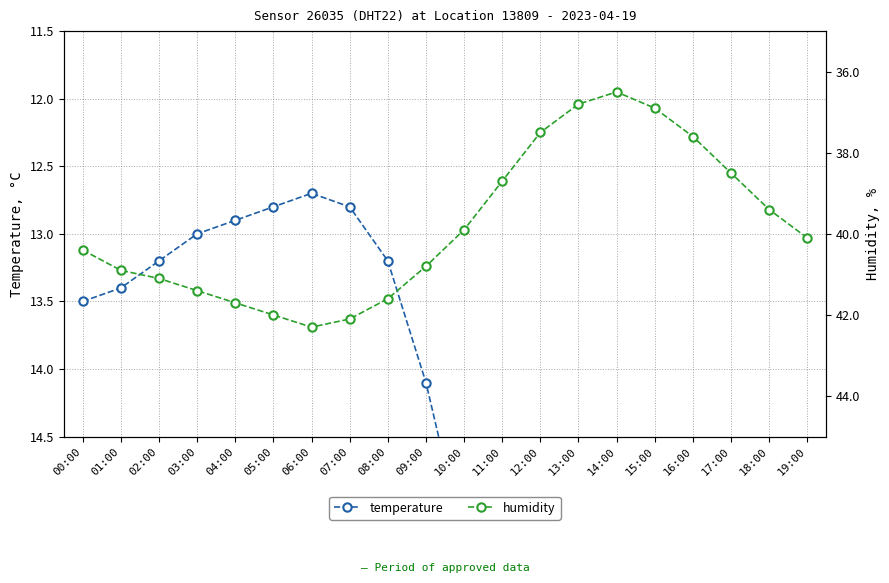

True or false: humidity has more than 1 interior local peaks.

False